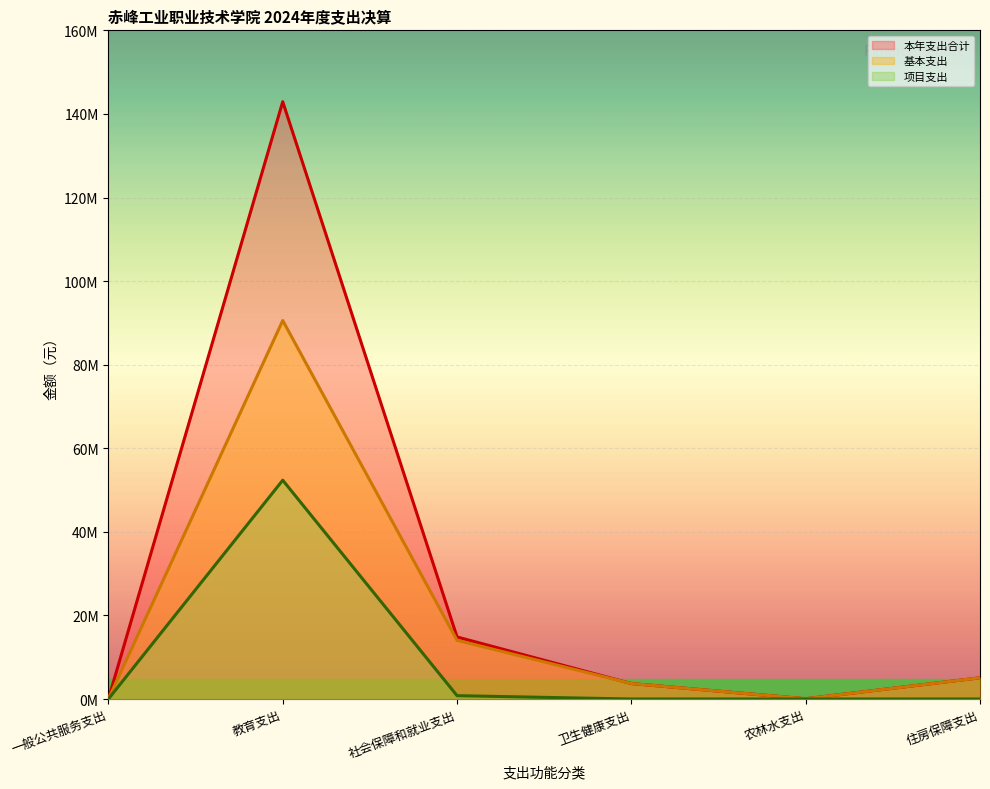

What are all the series names shown in the legend?

本年支出合计, 基本支出, 项目支出